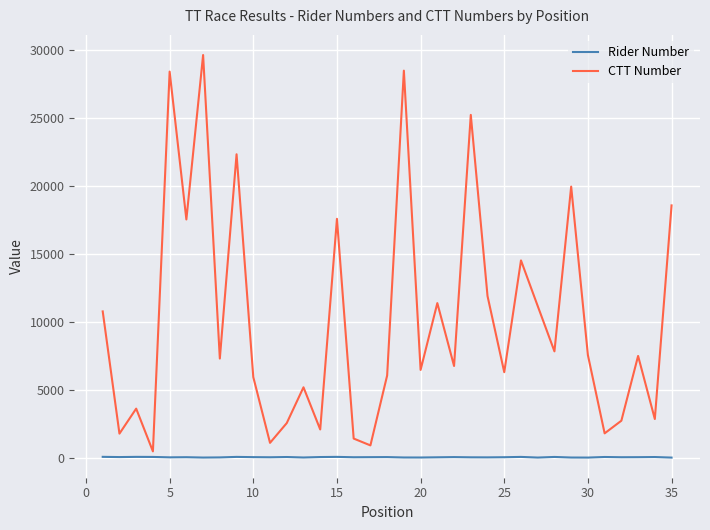

What is the smallest value displayed?

2